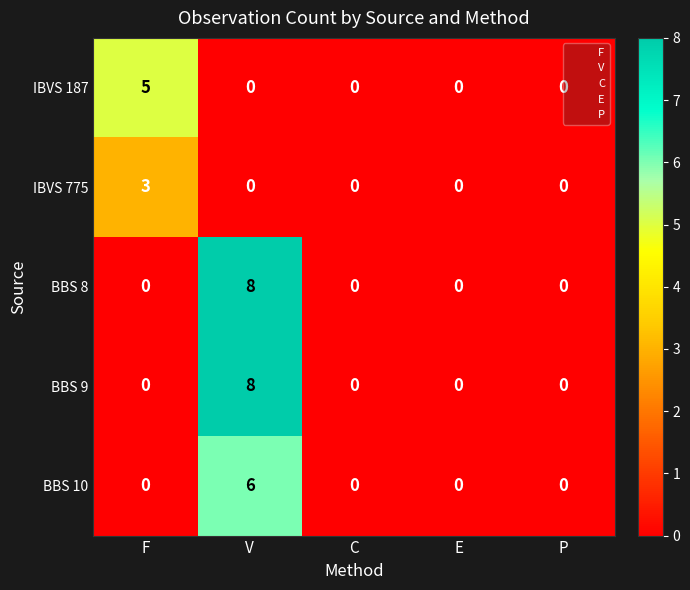

The value of IBVS 187 at F is 5. True or false?

True